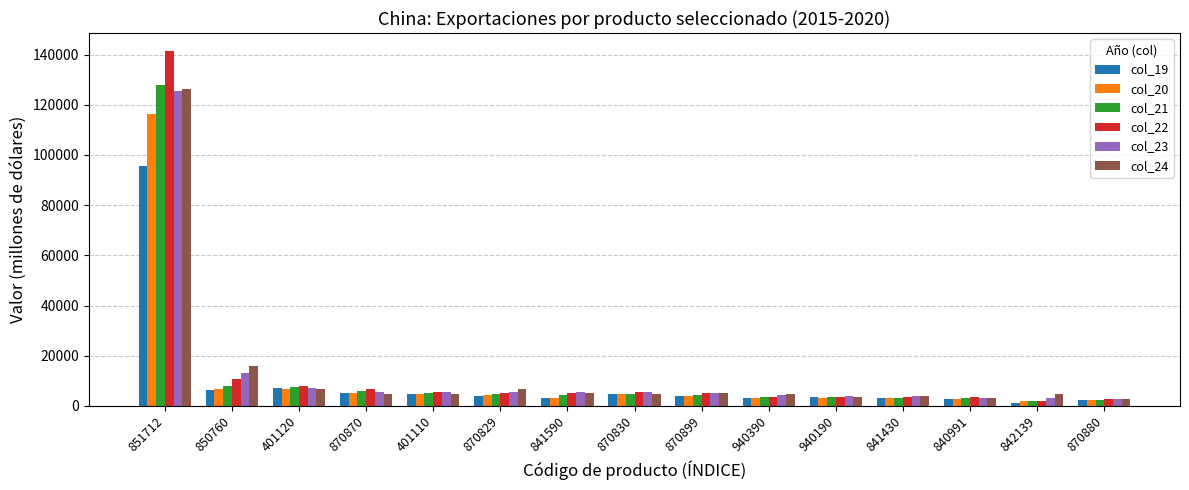

What position from the right is 401120?

13